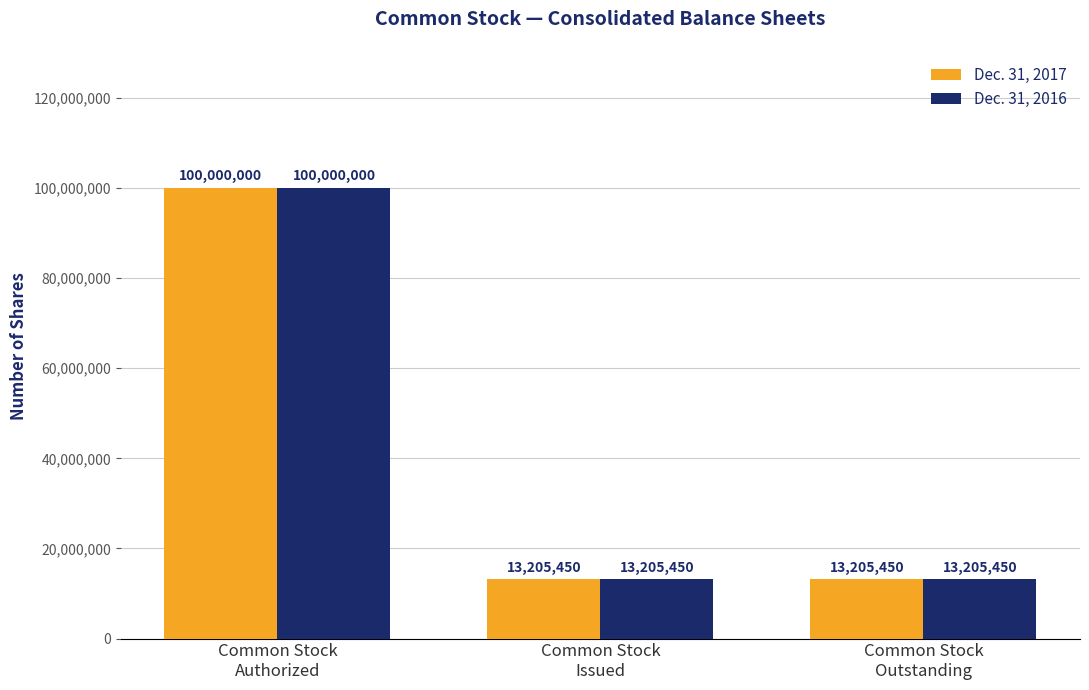

Count the Dec. 31, 2017 values in the range 13205450 to 100000000.

3